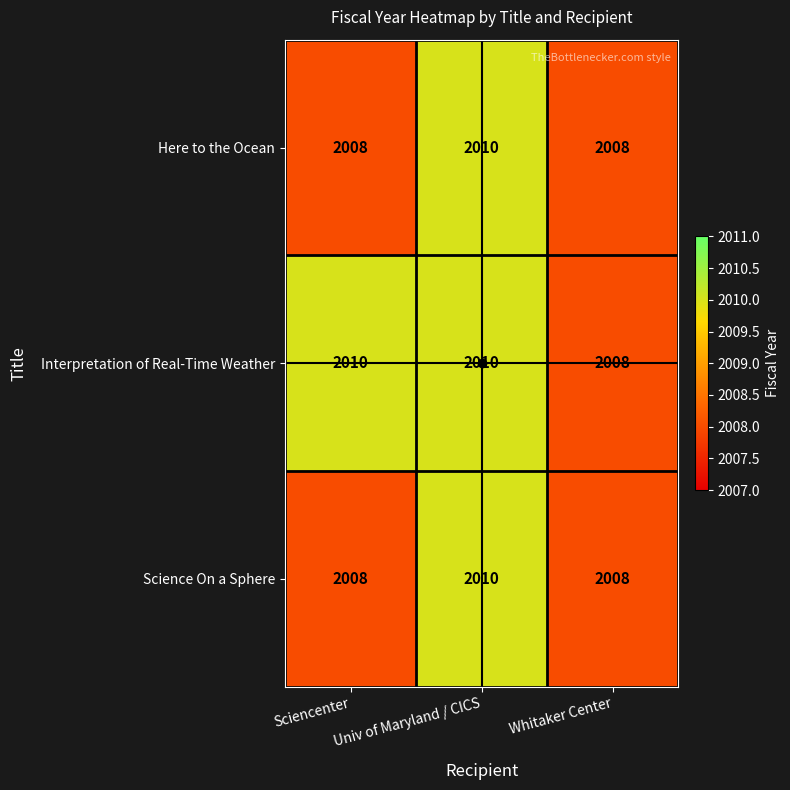

Is the value of Here to the Ocean at Univ of Maryland / CICS greater than the value of Science On a Sphere at Whitaker Center?

Yes